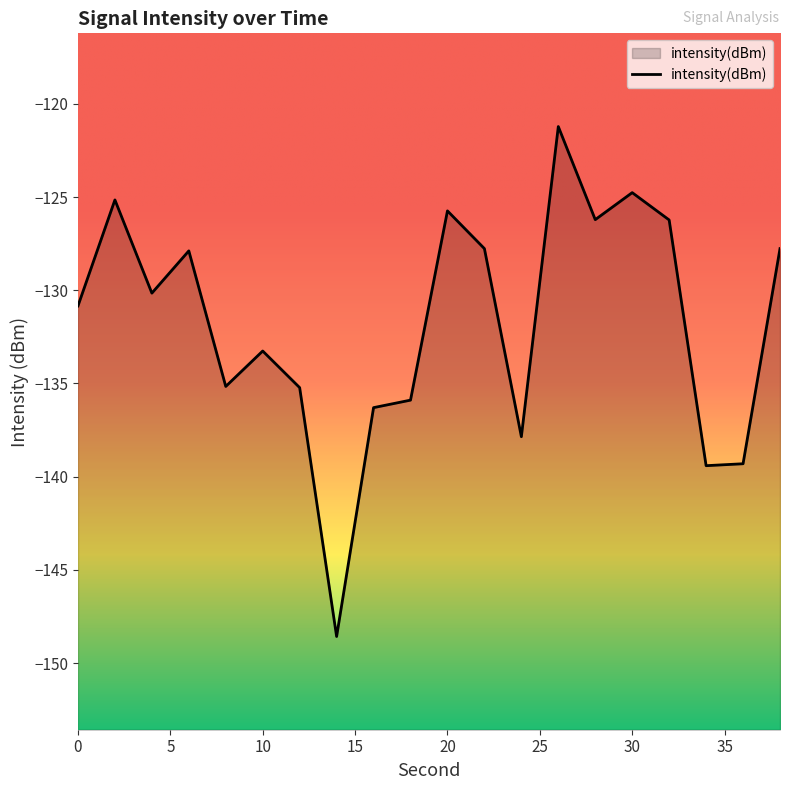

Which category has the highest value across all series?

26